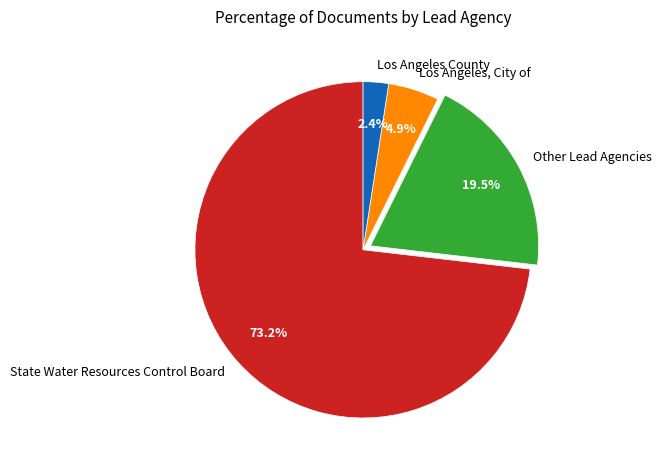

Between Los Angeles County and Los Angeles, City of, which is larger?

Los Angeles, City of